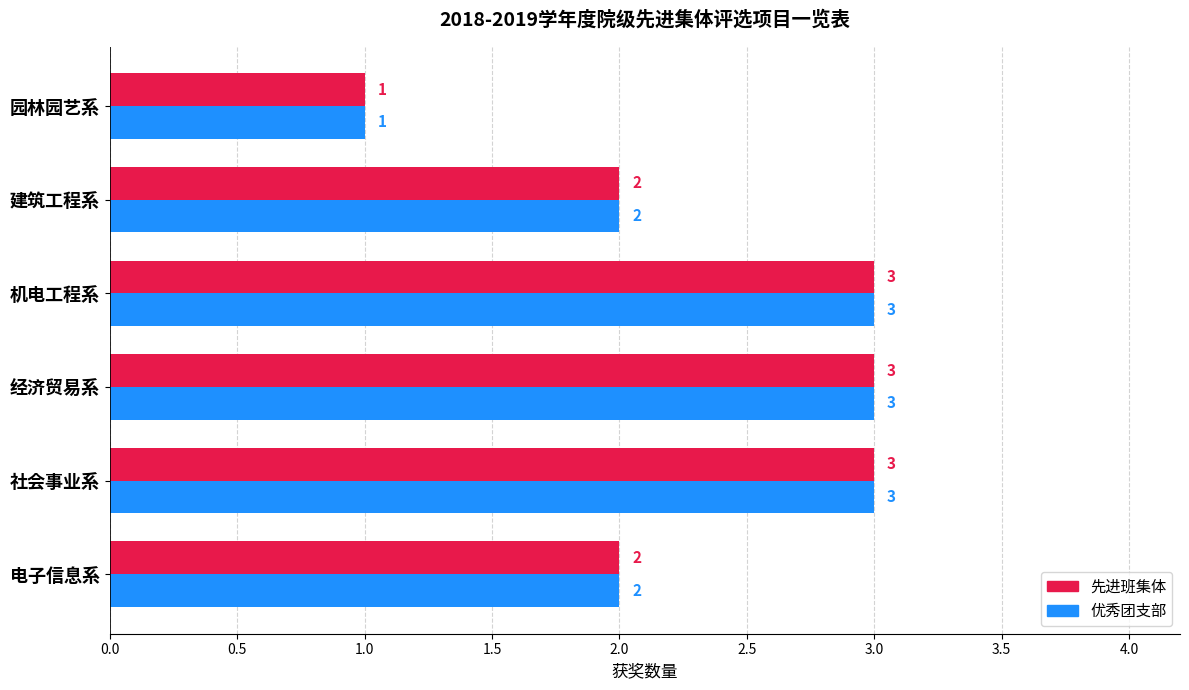

What is the sum of all 优秀团支部 values?

14